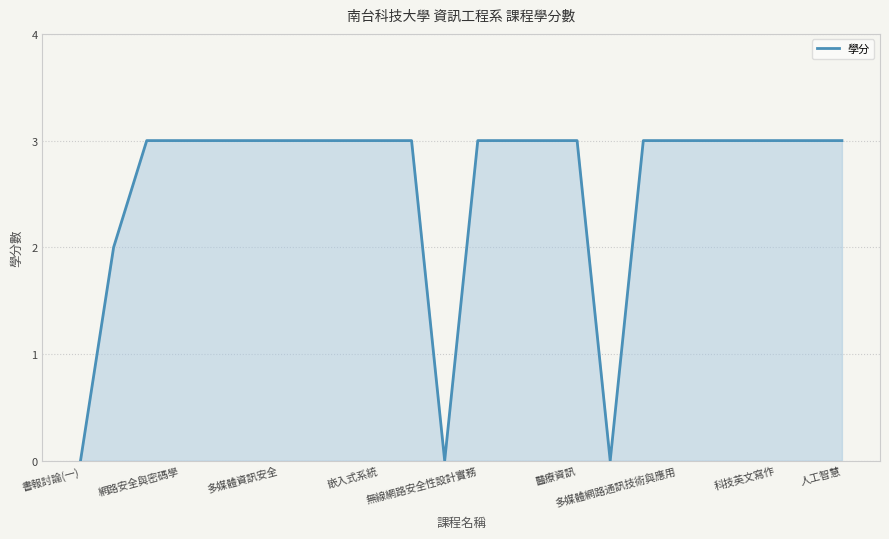

What is the maximum value shown in the chart?

3